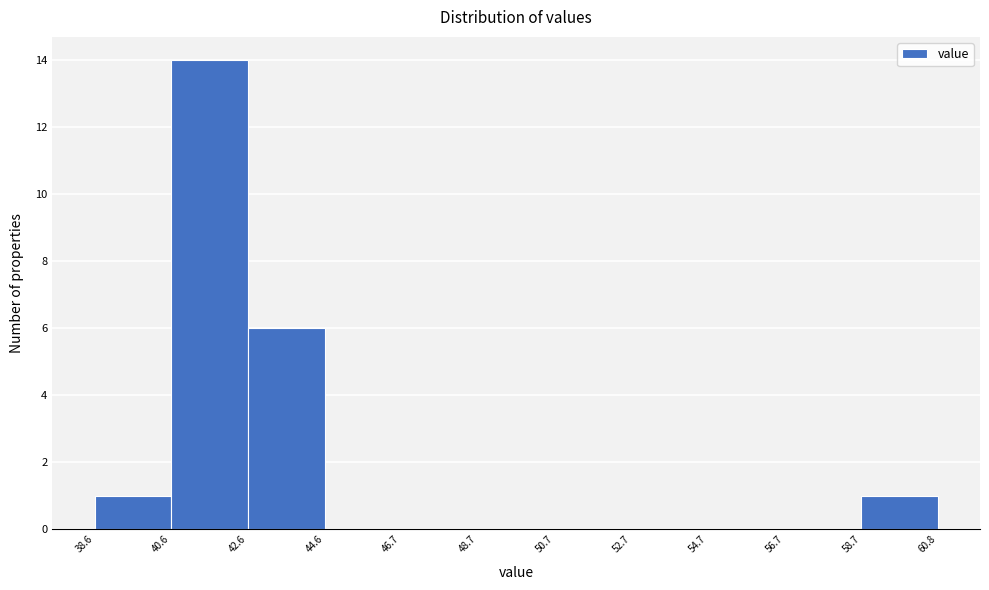

Reading left to right, list every bar in this chart as the range it spans on the x-axis followed by its height. The values are not printed on the chart, so give them approximately, as read against the axis.

38.6 to 40.6: 1
40.6 to 42.6: 14
42.6 to 44.6: 6
44.6 to 46.7: 0
46.7 to 48.7: 0
48.7 to 50.7: 0
50.7 to 52.7: 0
52.7 to 54.7: 0
54.7 to 56.7: 0
56.7 to 58.7: 0
58.7 to 60.8: 1